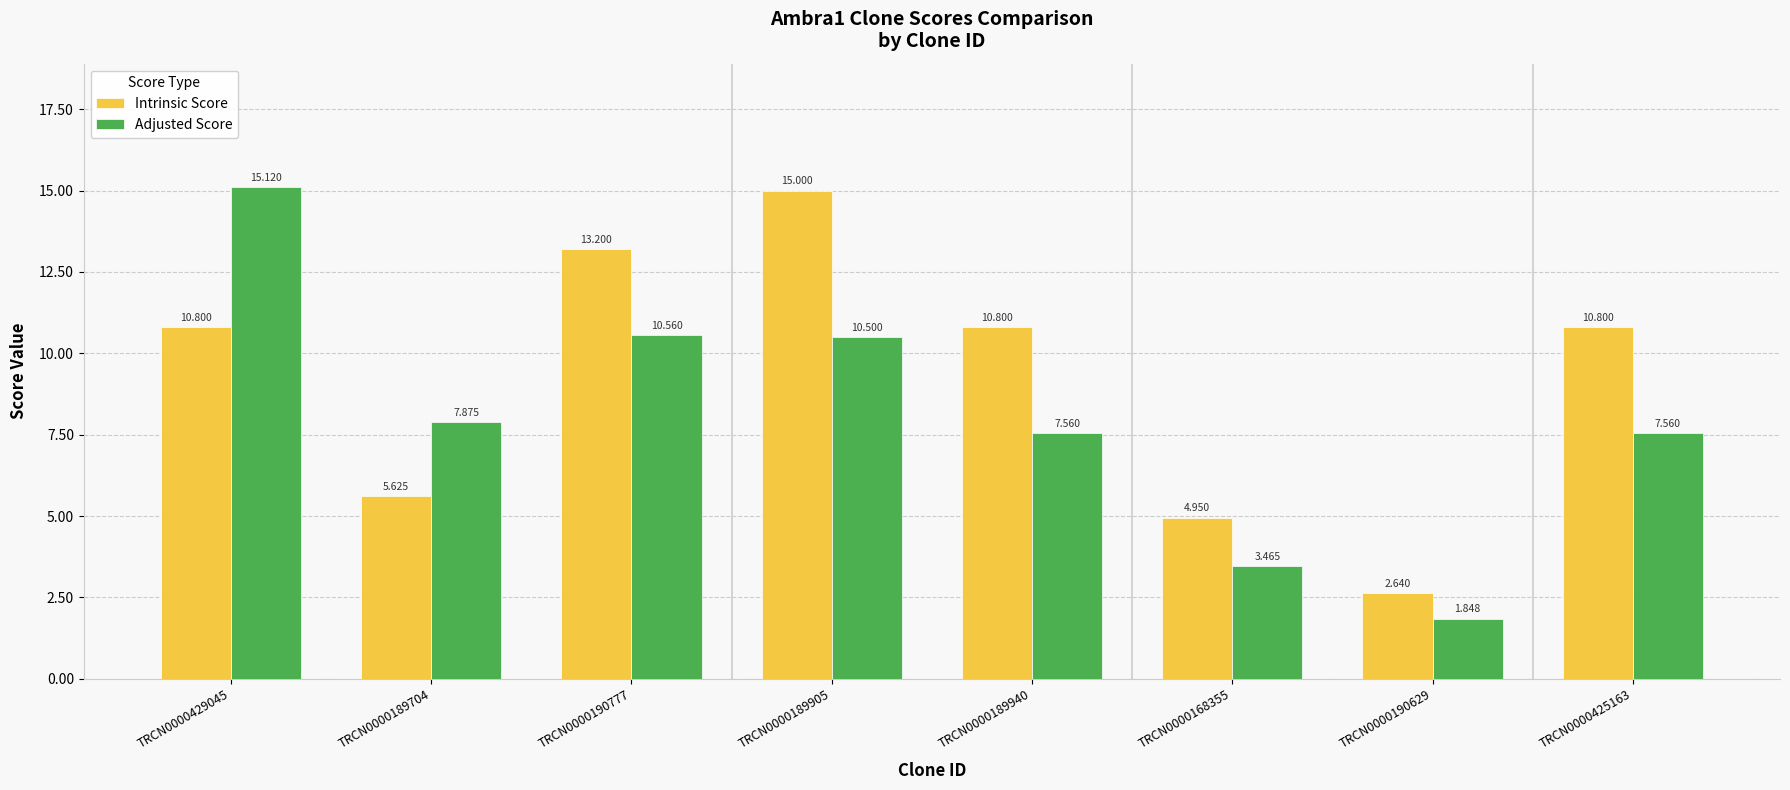

Rank the series at TRCN0000189905 from lowest to highest value.

Adjusted Score, Intrinsic Score